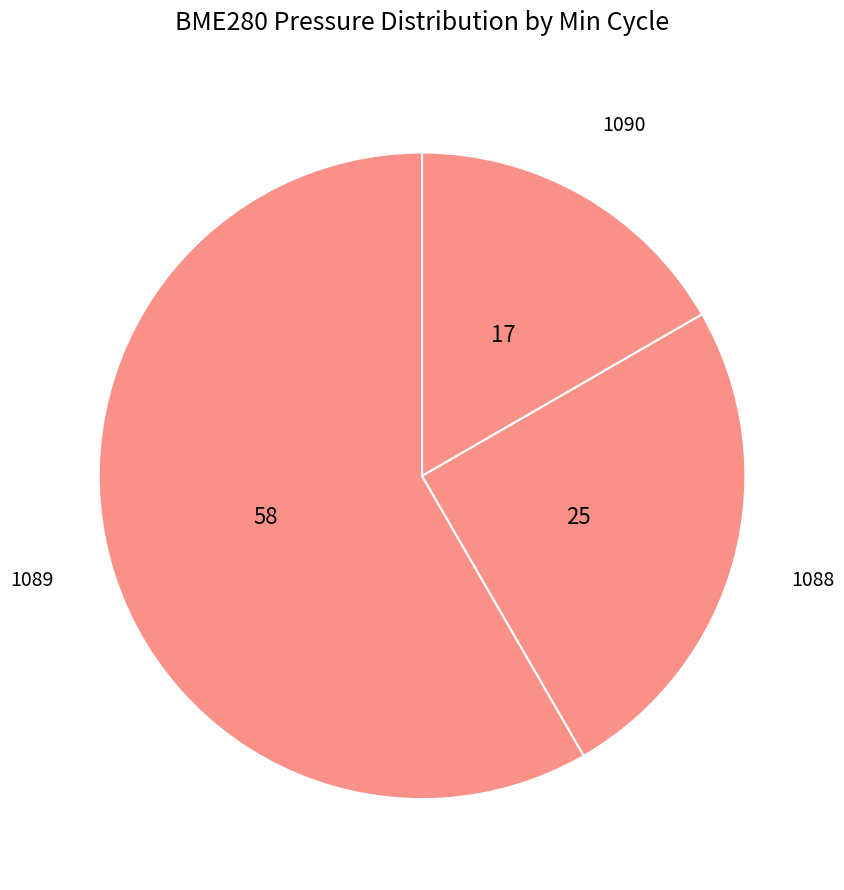

Which has a higher value, 1089 or 1090?

1089